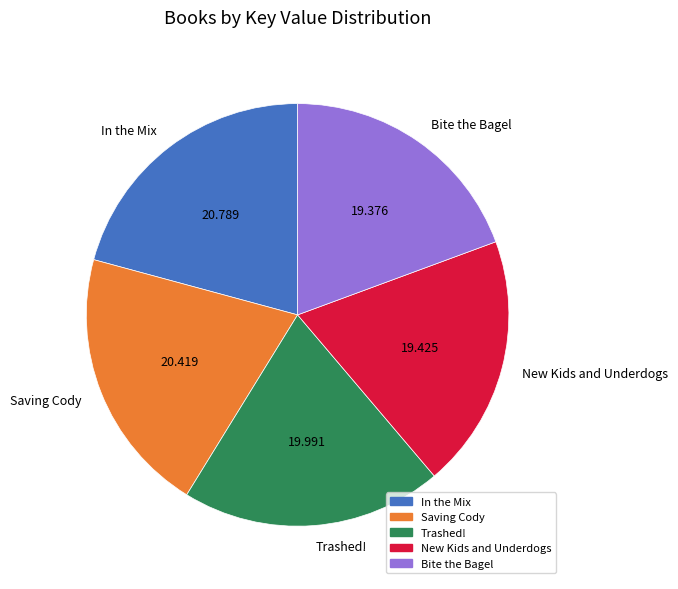

Is there any slice that represents more than half of the pie?

No